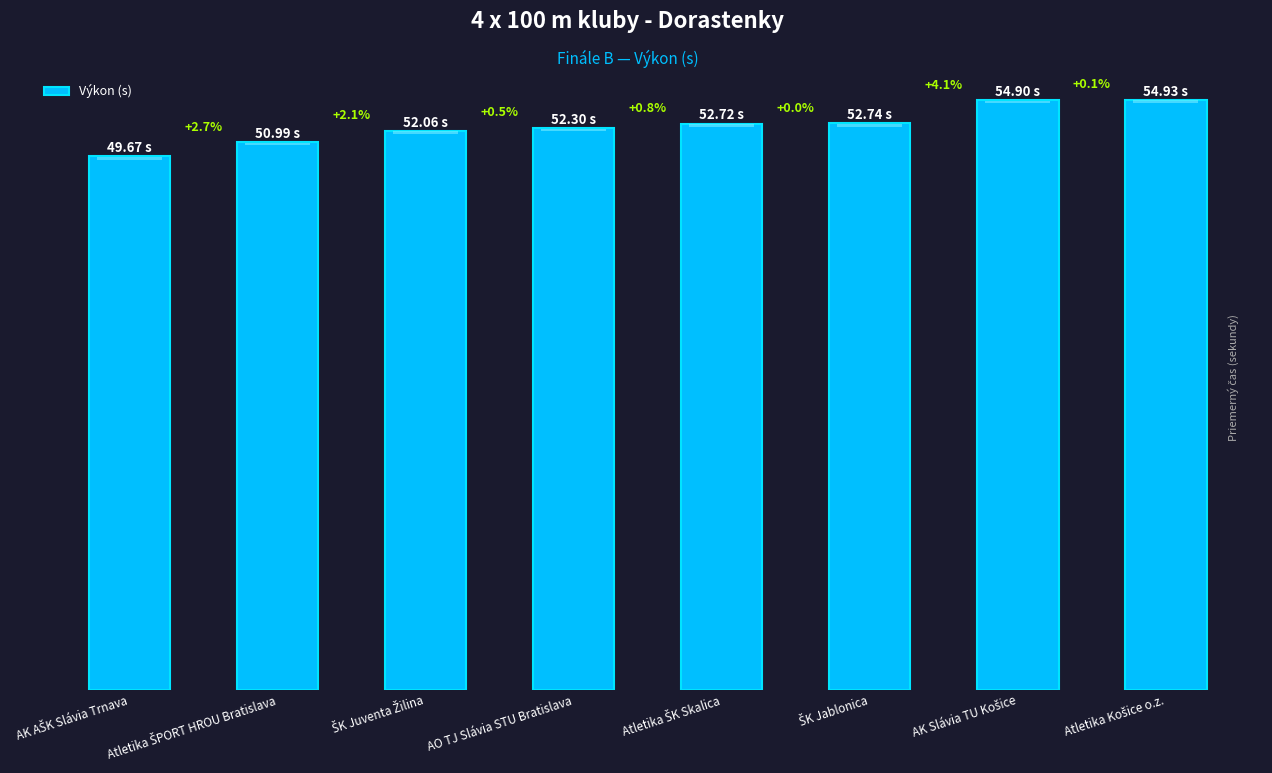

Does the chart contain any negative values?

No